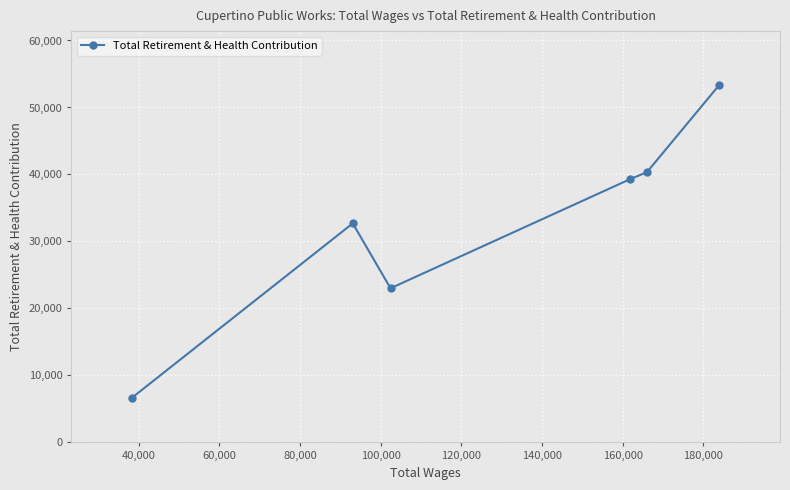

What is the sum of all values?

195415